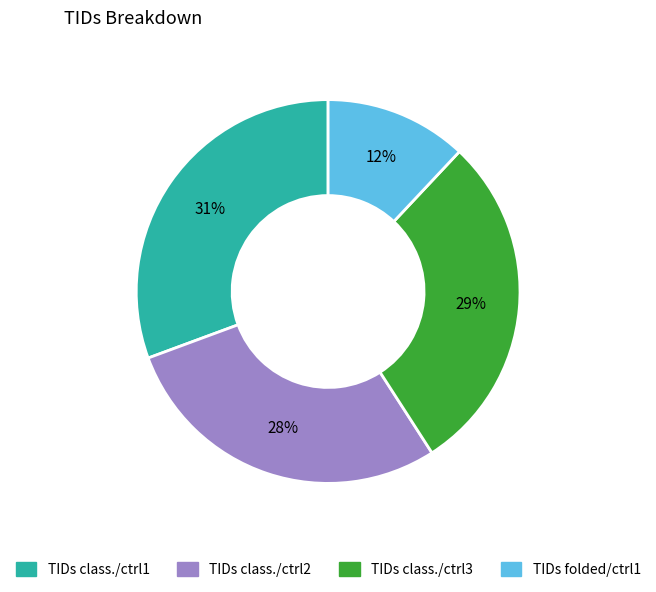

Does TIDs class./ctrl3 account for over 50% of the chart?

No